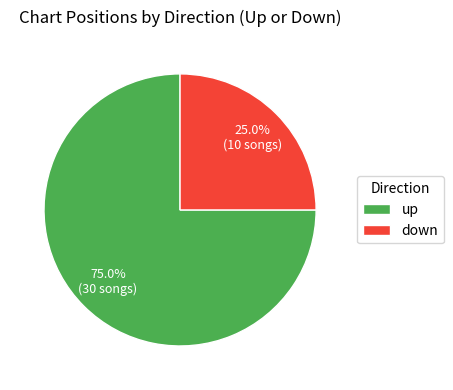

Do up and down together represent more than half of the pie?

Yes